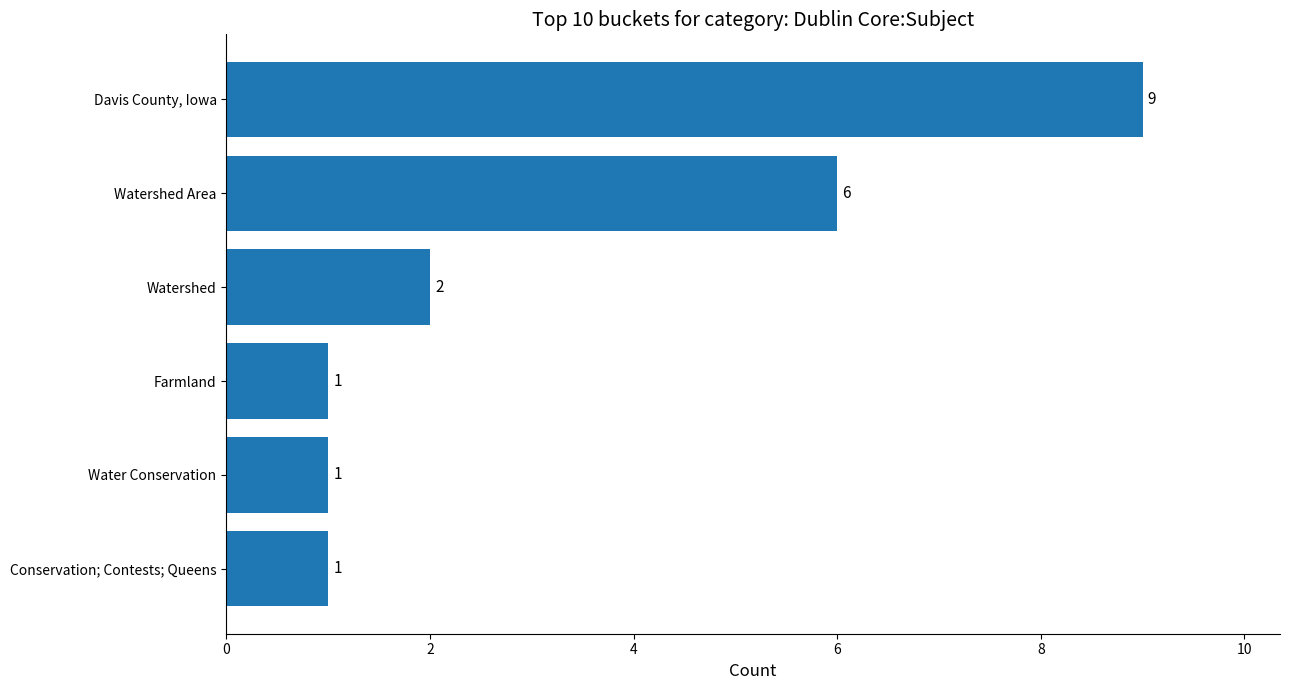

At which label is the value closest to 5?

Watershed Area